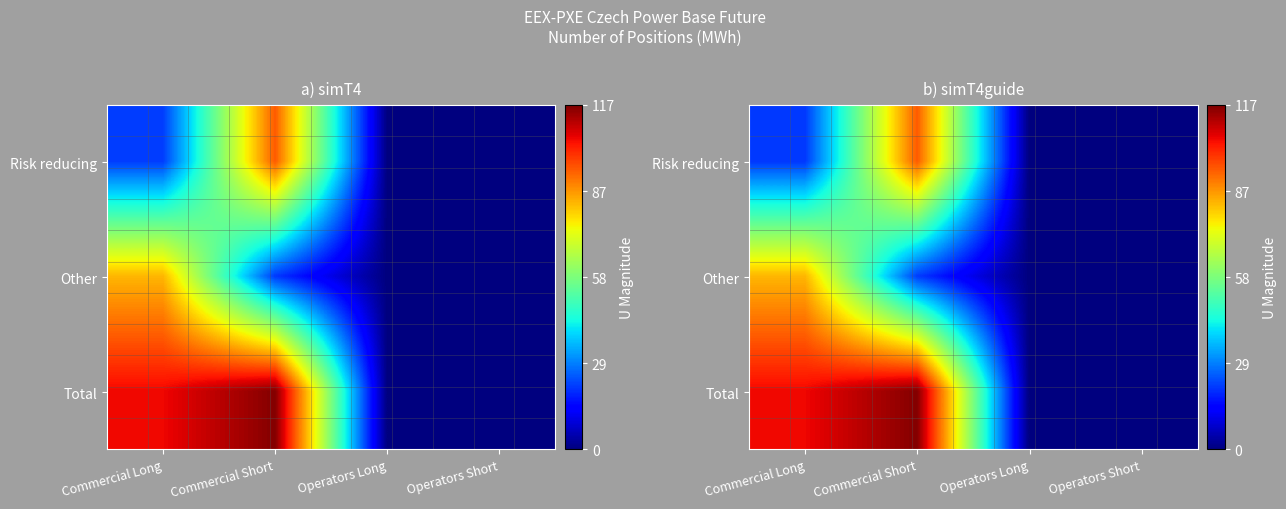

At Commercial Long, list the series in order from largest to smallest.

Total, Other, Risk reducing